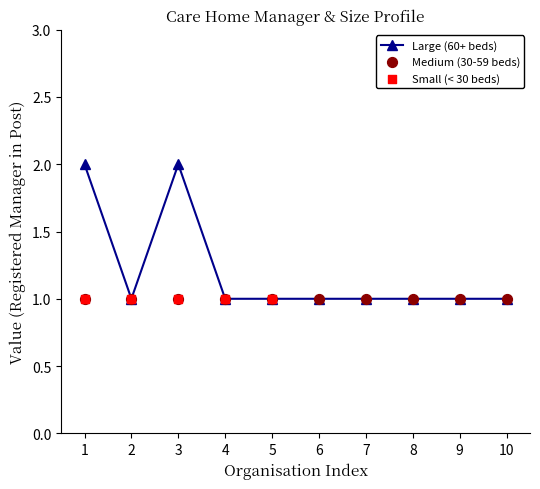

What are all the series names shown in the legend?

Large (60+ beds), Medium (30-59 beds), Small (< 30 beds)